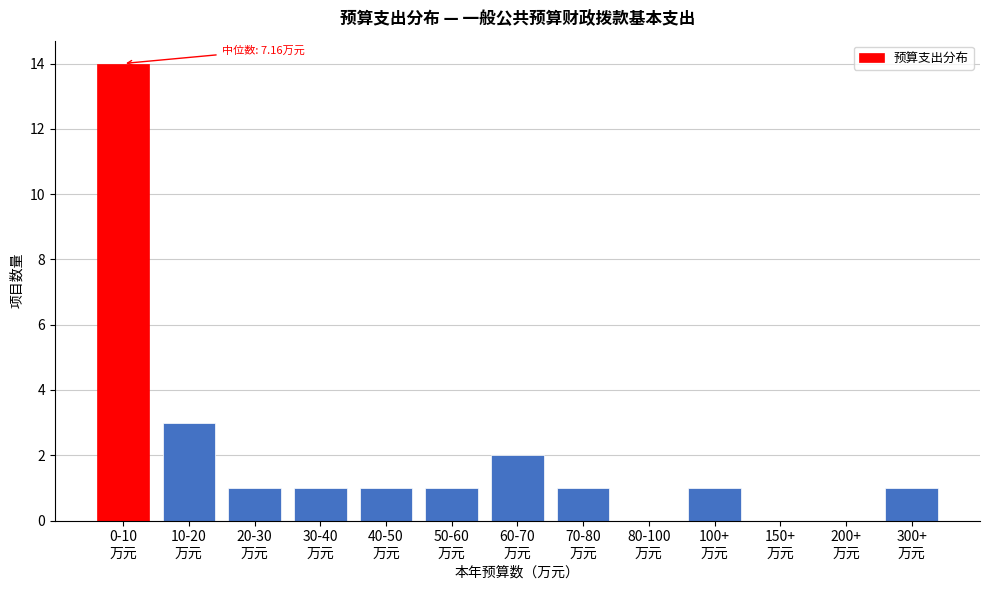

What is the greatest value displayed?

14